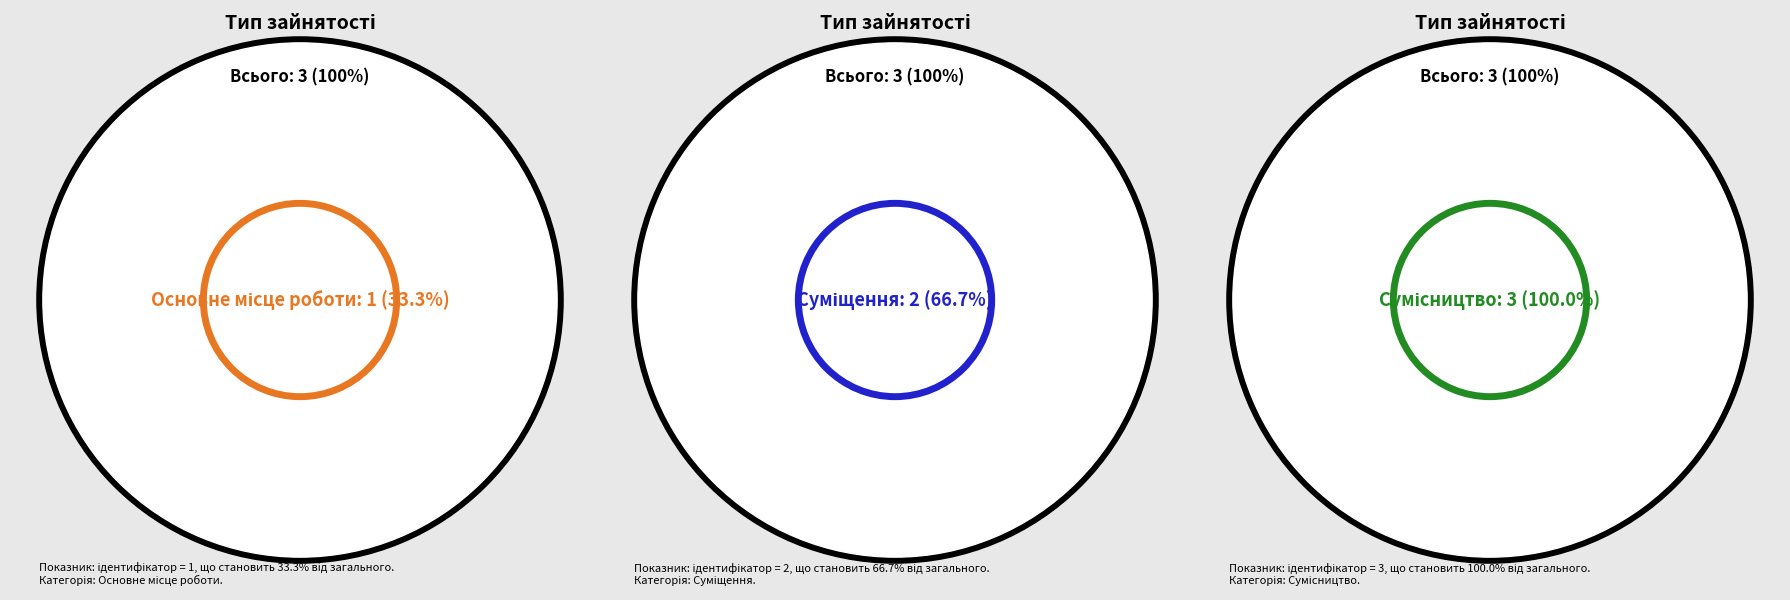

Which has a higher value, Сумісництво or Суміщення?

Сумісництво